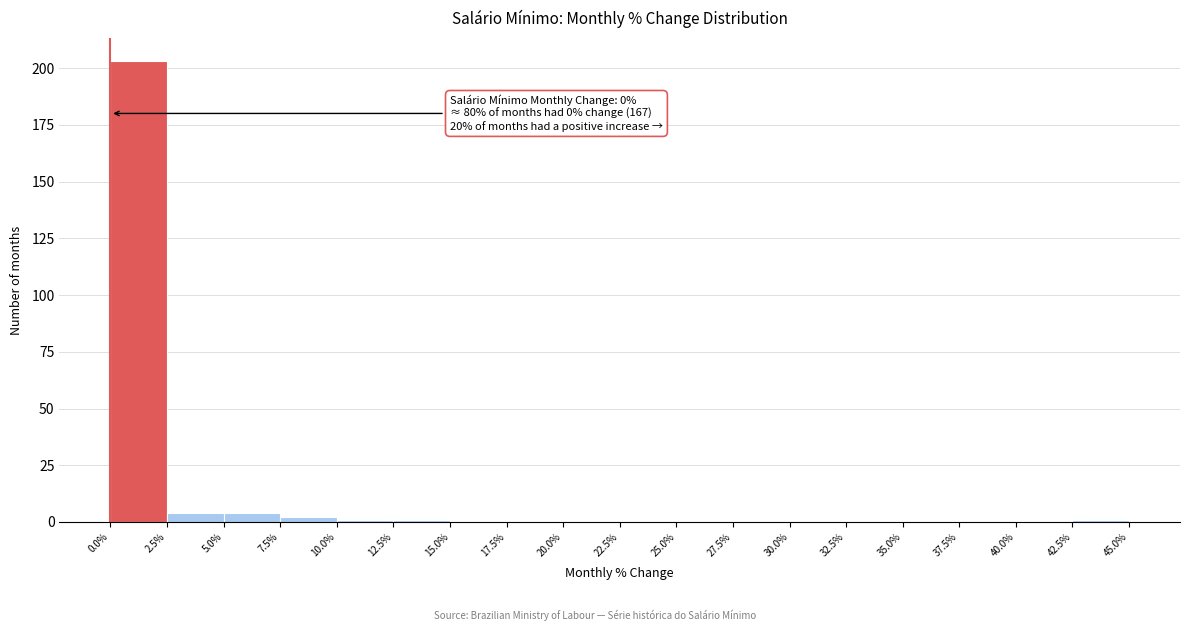

Which range on the x-axis has the tallest bar?

0.0% to 2.5%